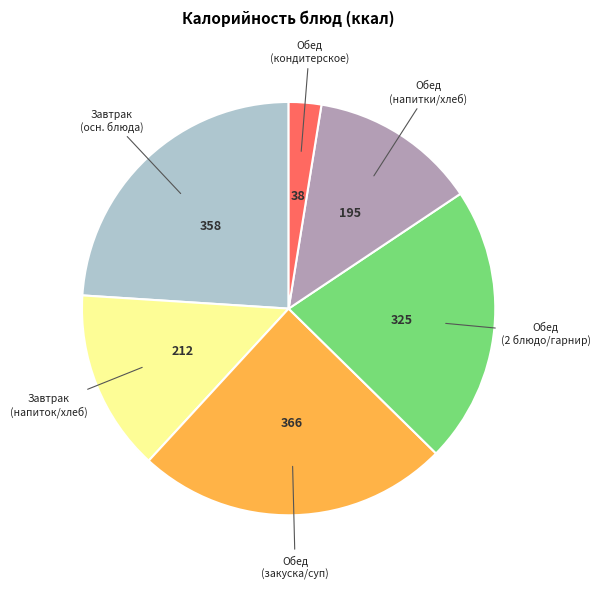

Does any single category account for the majority?

No